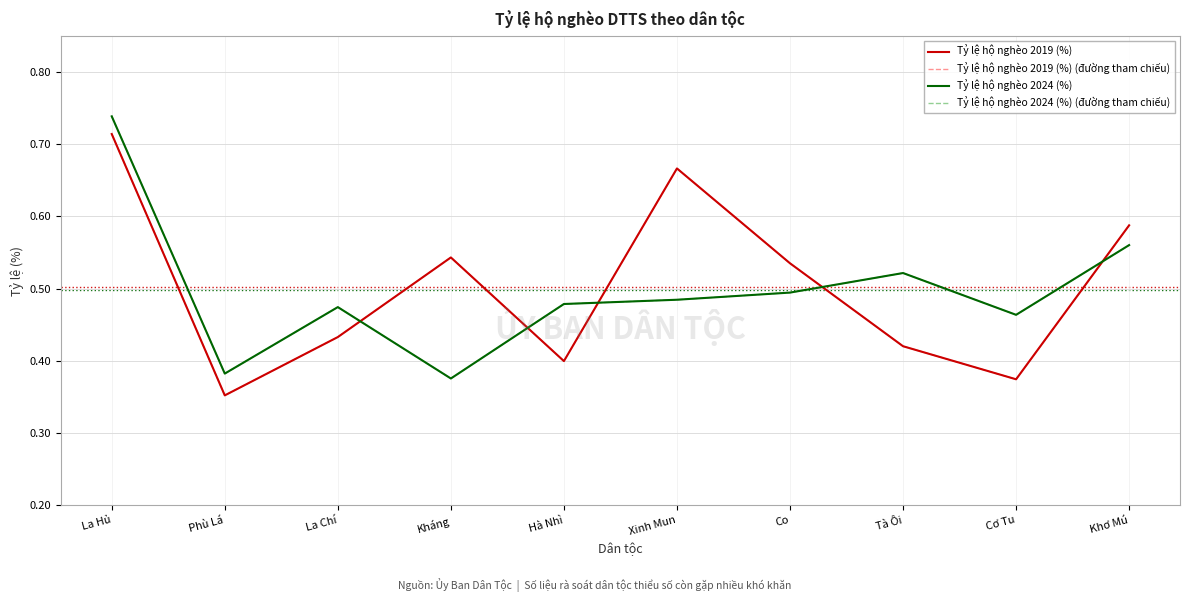

Which category has the highest value across all series?

La Hủ